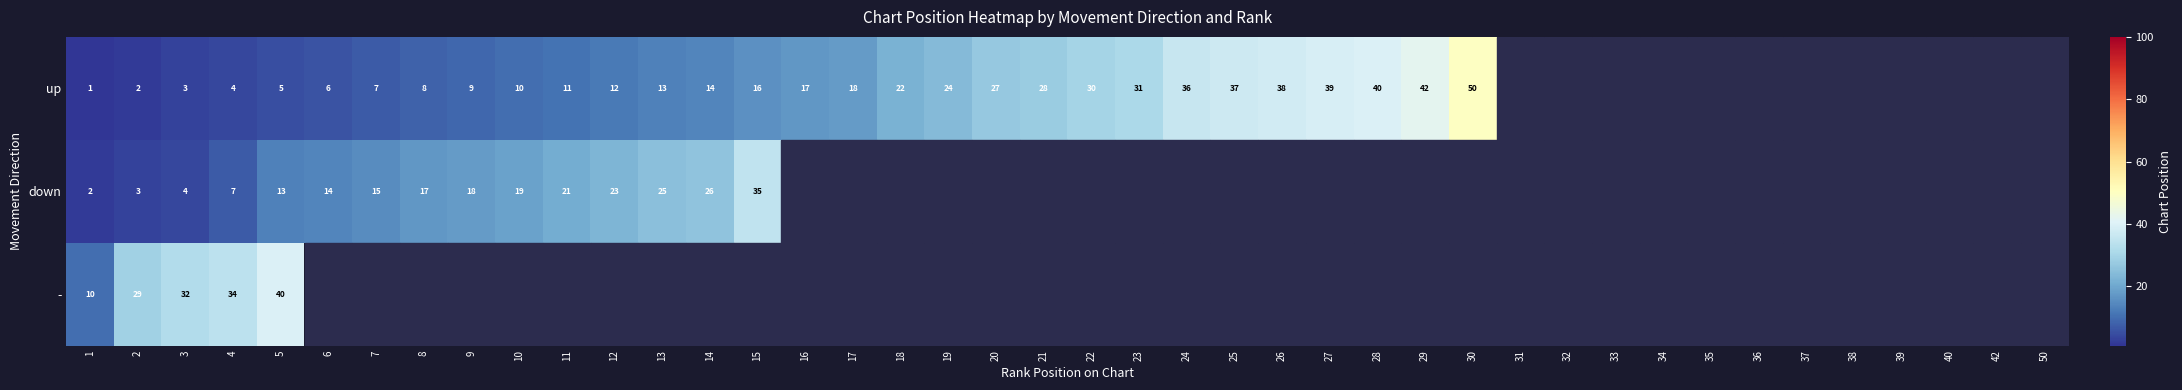

True or false: down has a value of 19 at 10.

True